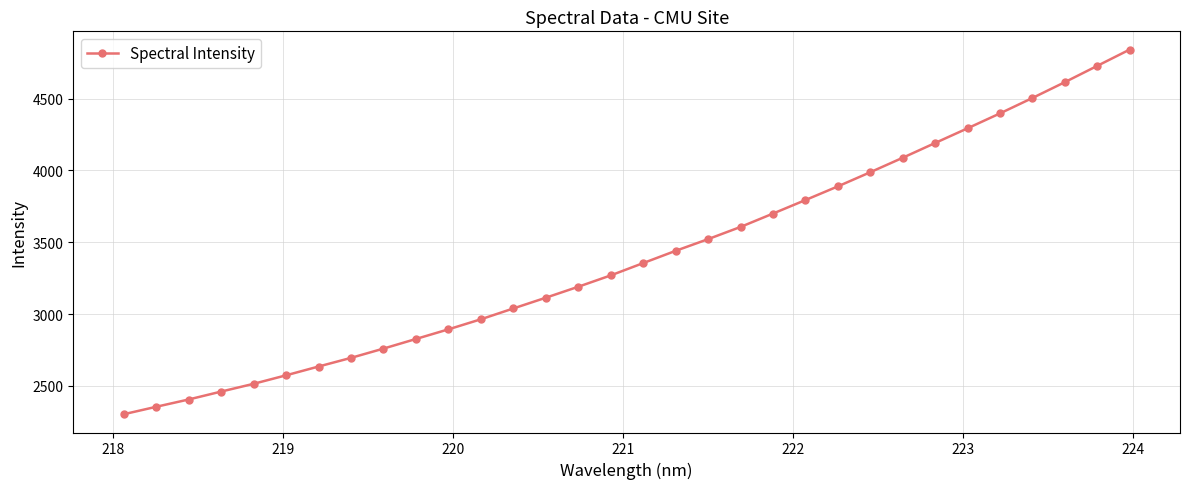

What is the maximum value shown in the chart?

4842.6